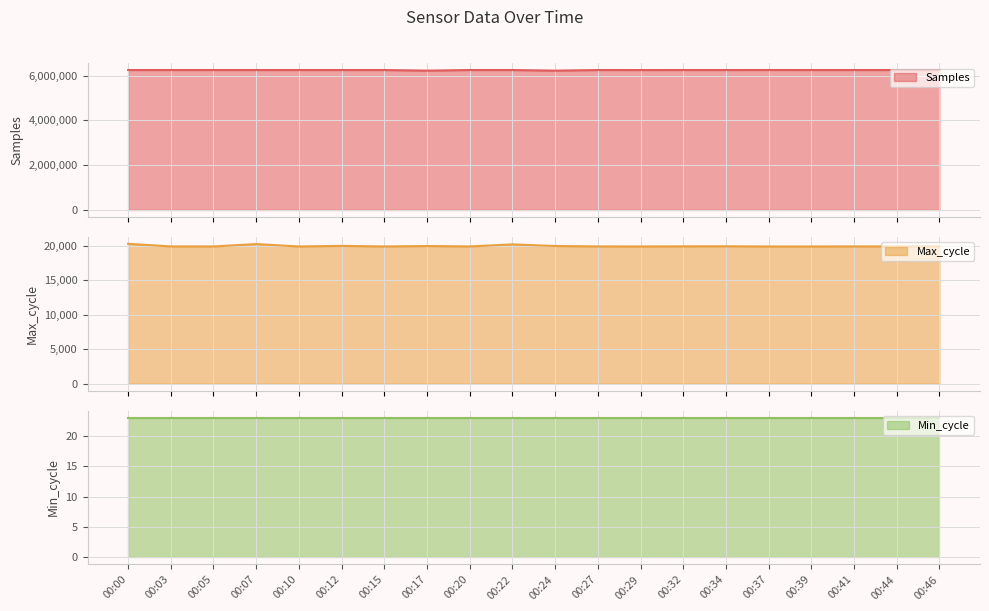

True or false: Max_cycle has a value of 11348 at 00:34.

False